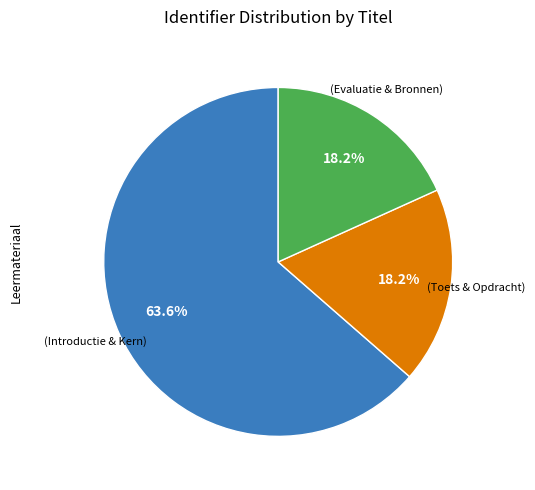

Is there a majority slice in this chart?

Yes